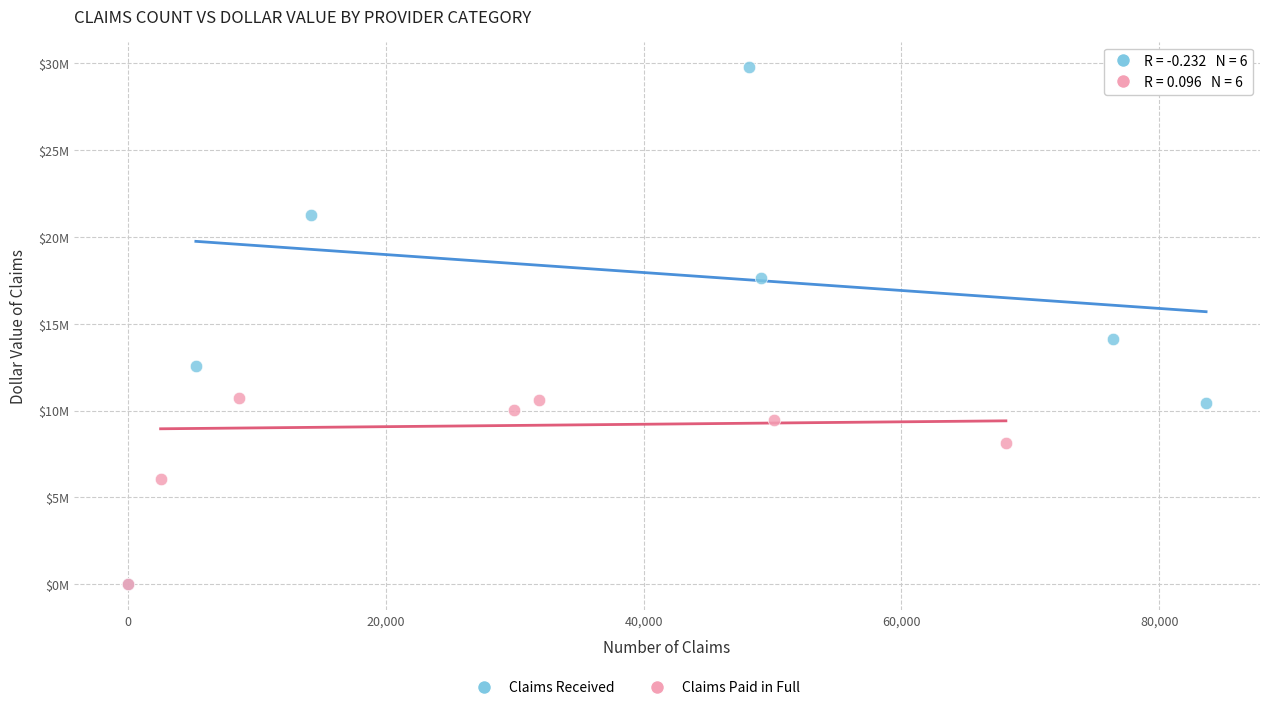

Which series contains the highest Y value?

Claims Received